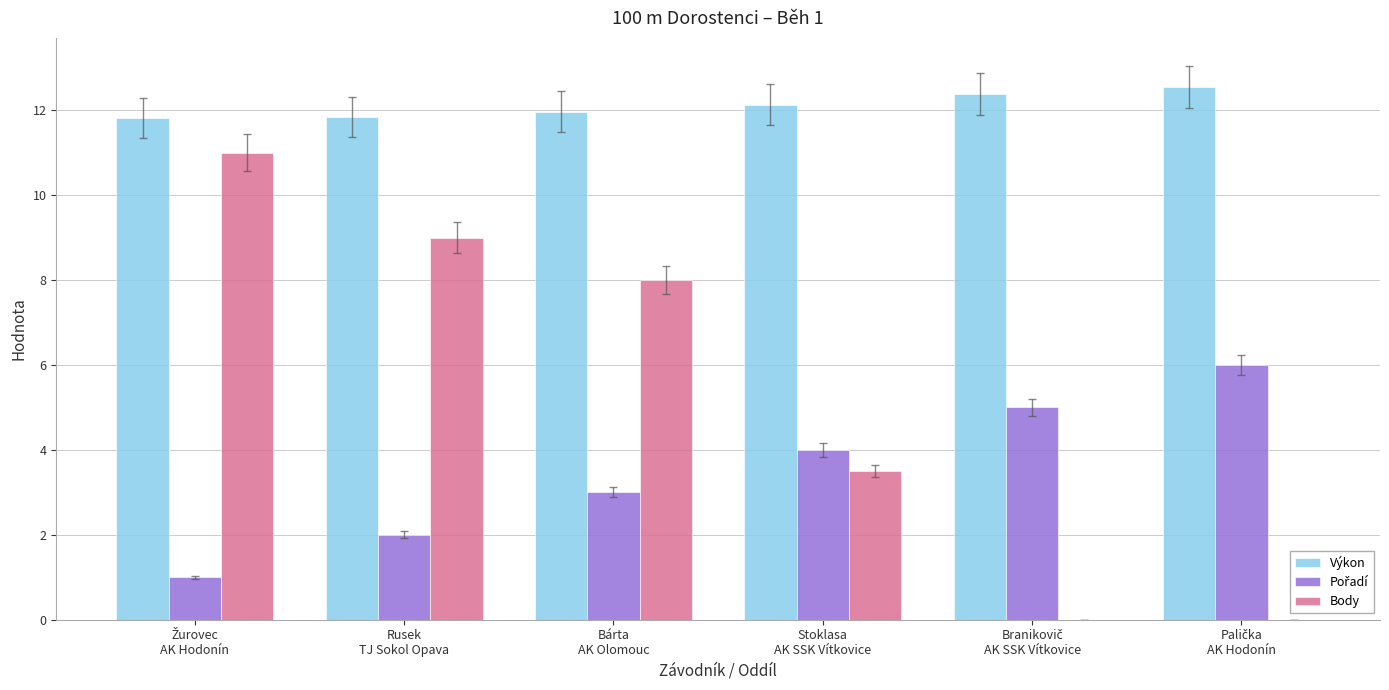

Are the bars grouped side by side (vs. stacked)?

Yes